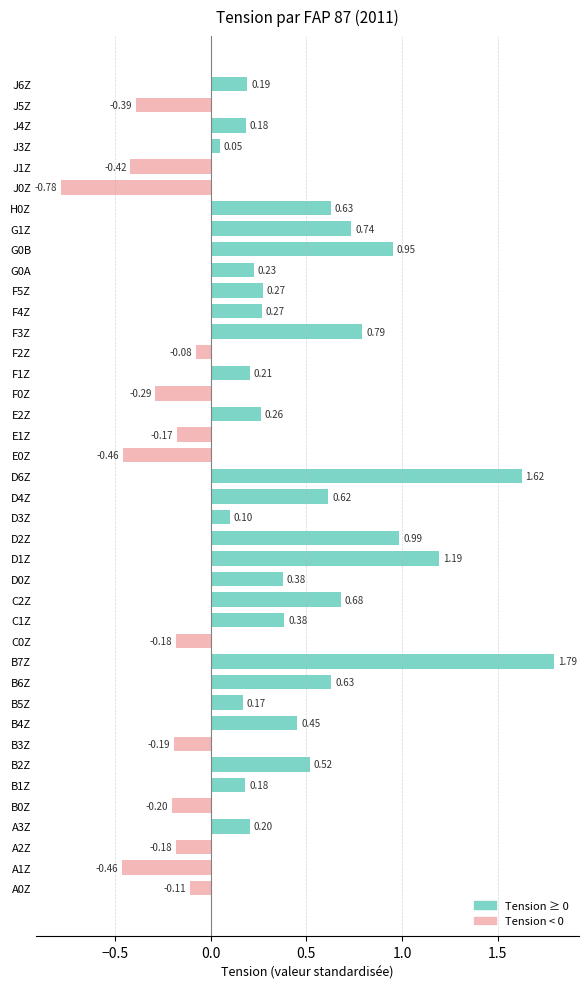

What is the change in value from A2Z to B2Z?

+0.7